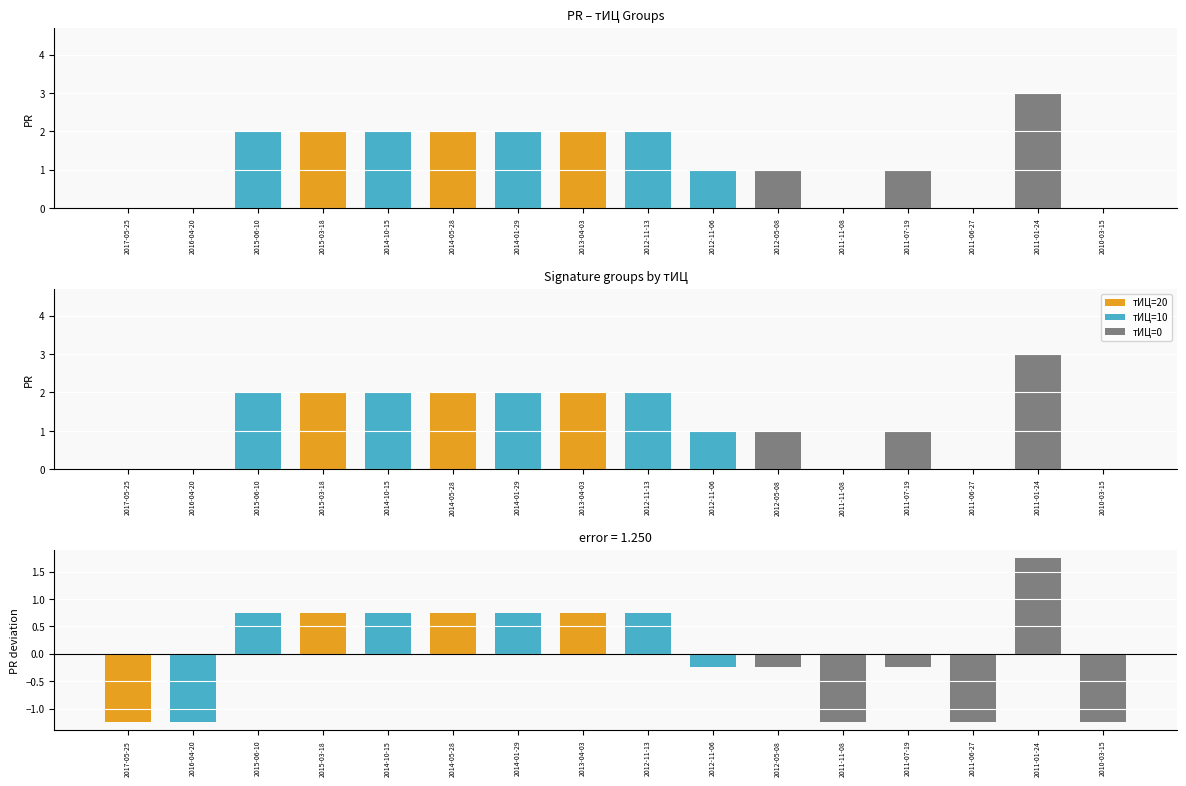

What is the highest value of the PR - mean(PR) series?

1.8